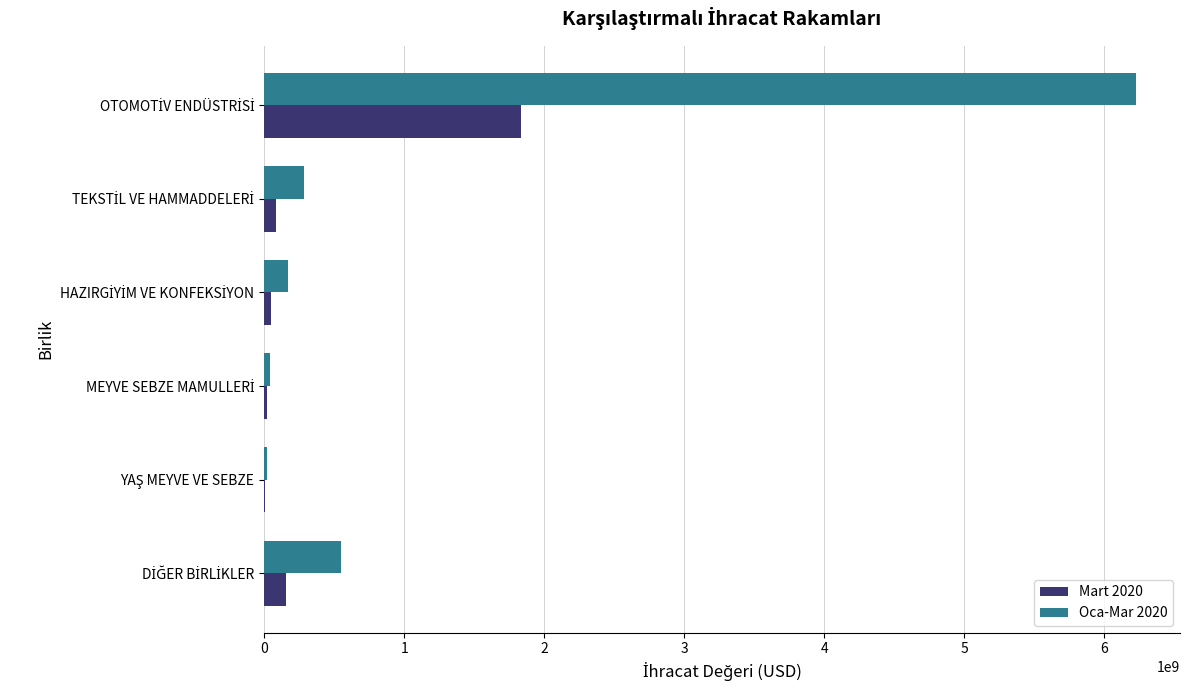

Count the number of categories in the chart.

6